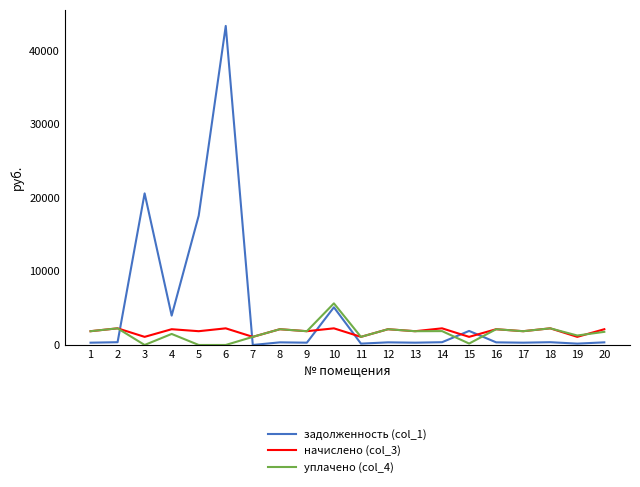

Which series has the largest range (max minus min)?

задолженность (col_1)